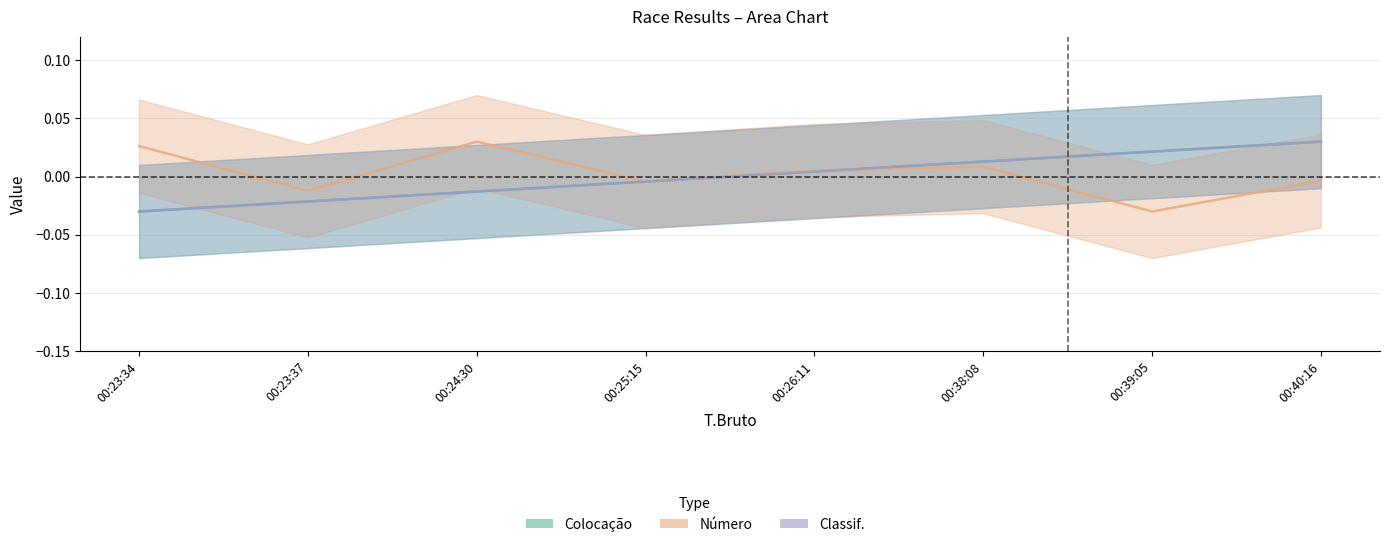

What is the total value across all series at 00:40:16?

0.1